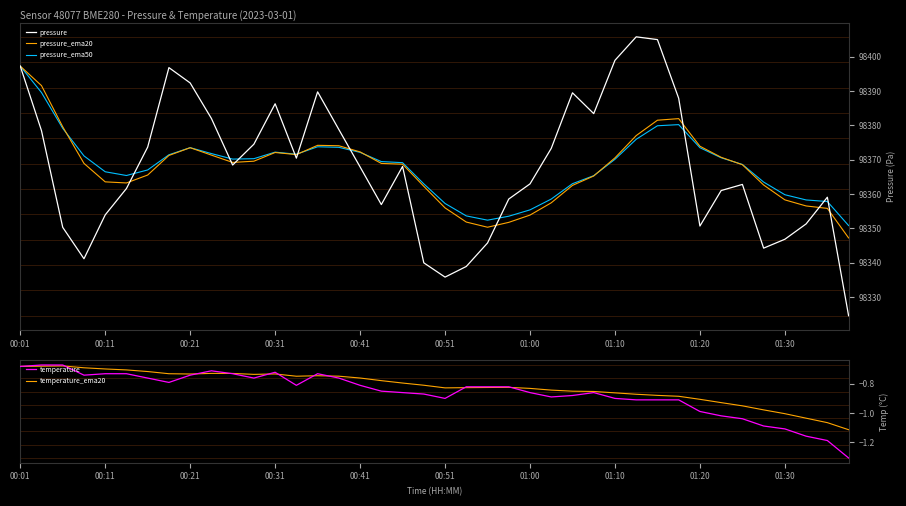

How many data points does each series have?

40